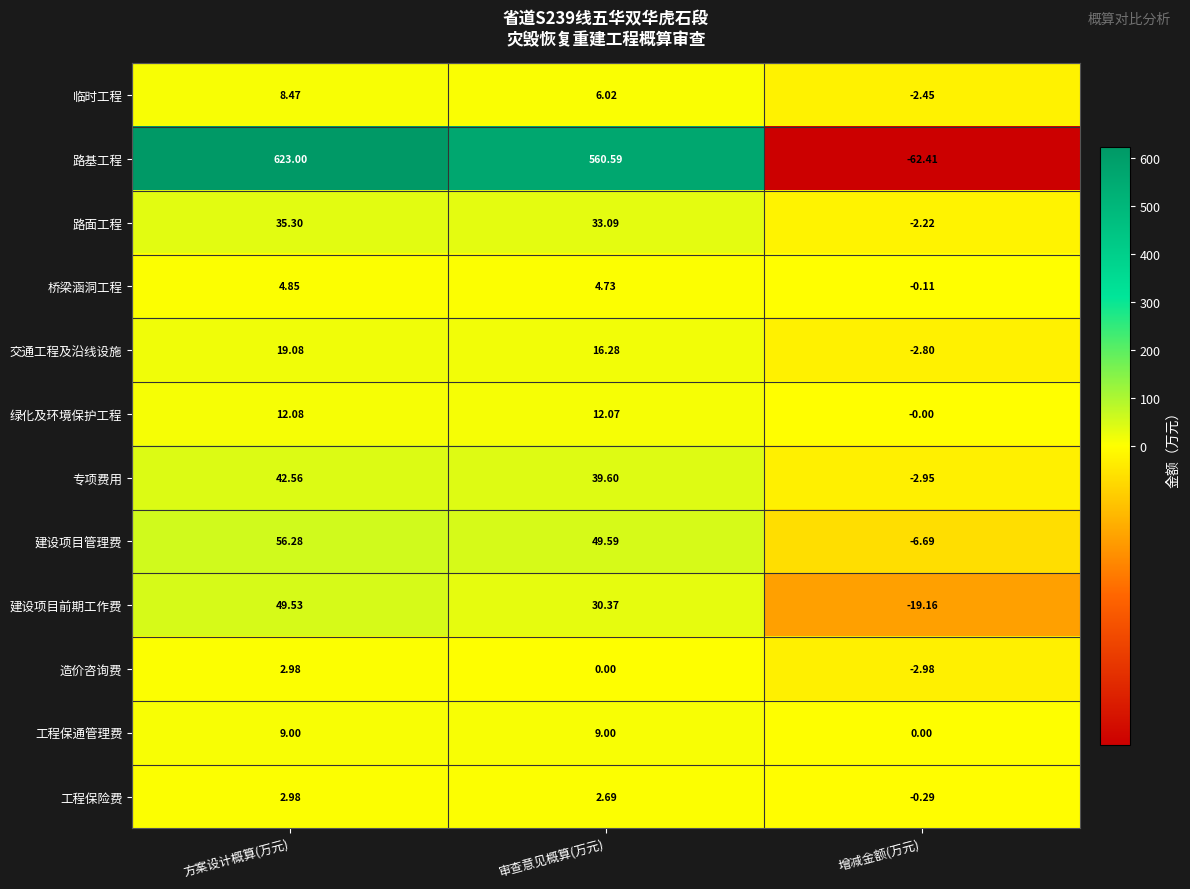

Which series has the largest total across all categories?

路基工程